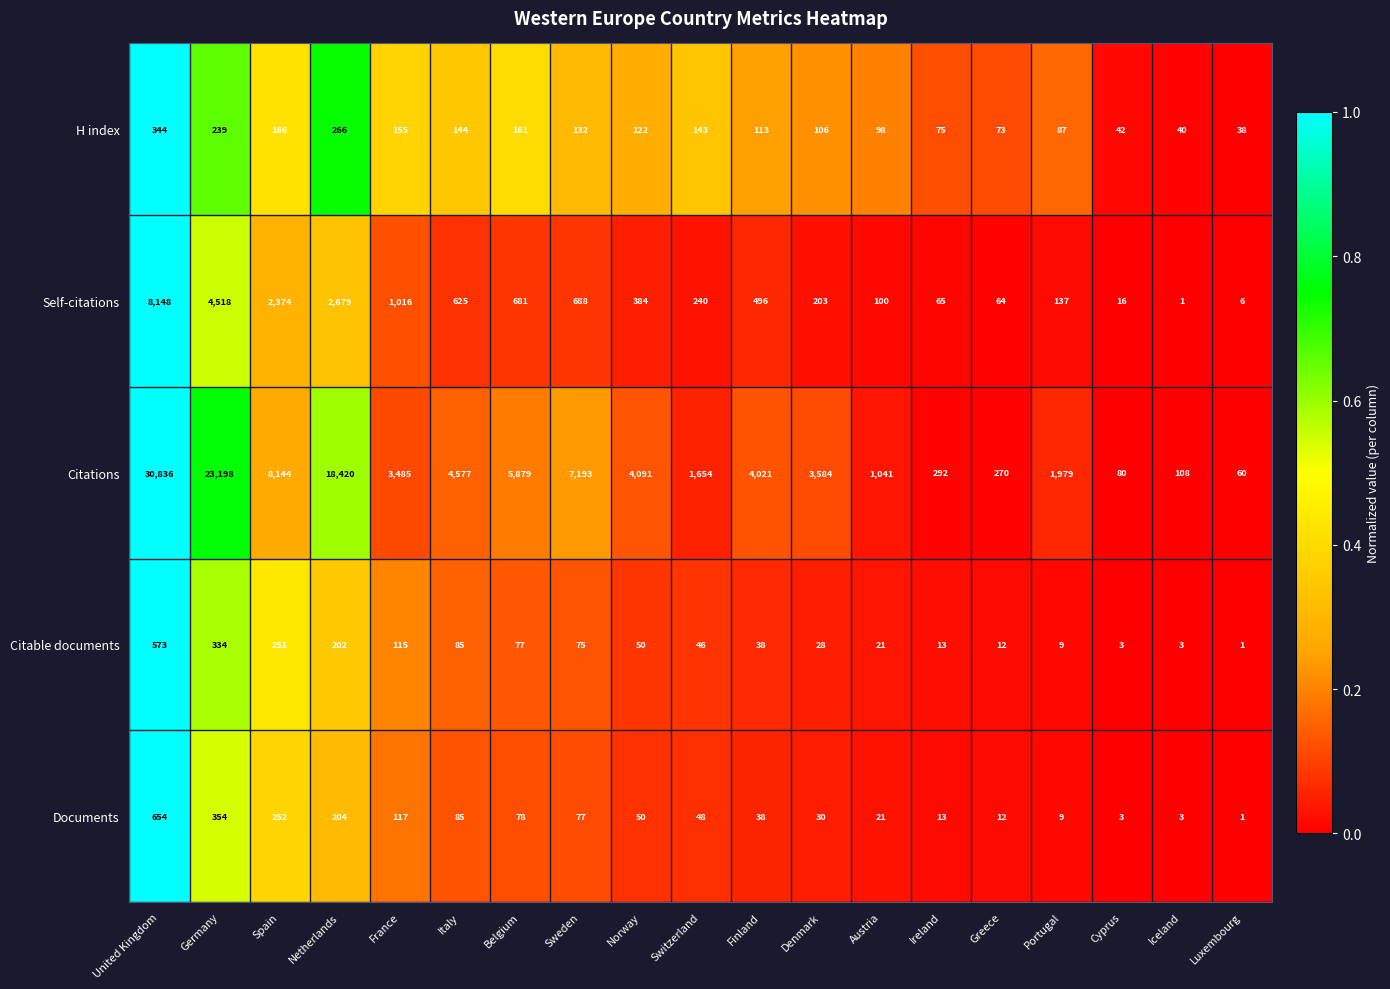

At which label does Documents reach its peak?

United Kingdom